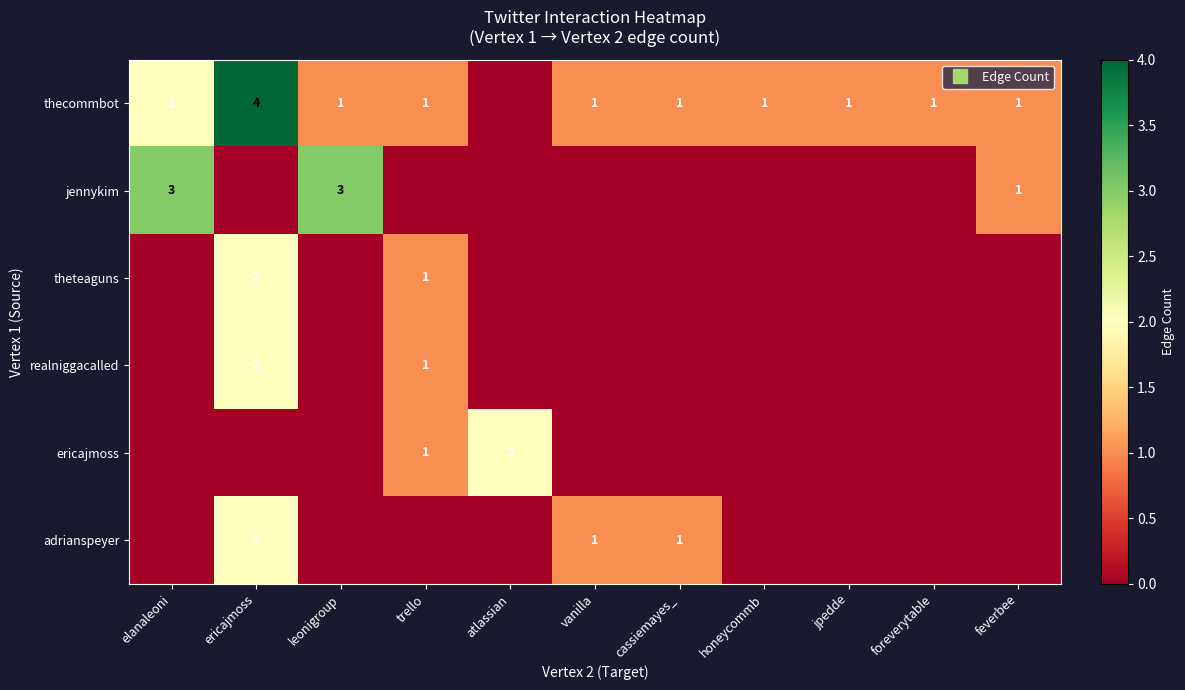

At which category is the sum across all series the highest?

ericajmoss